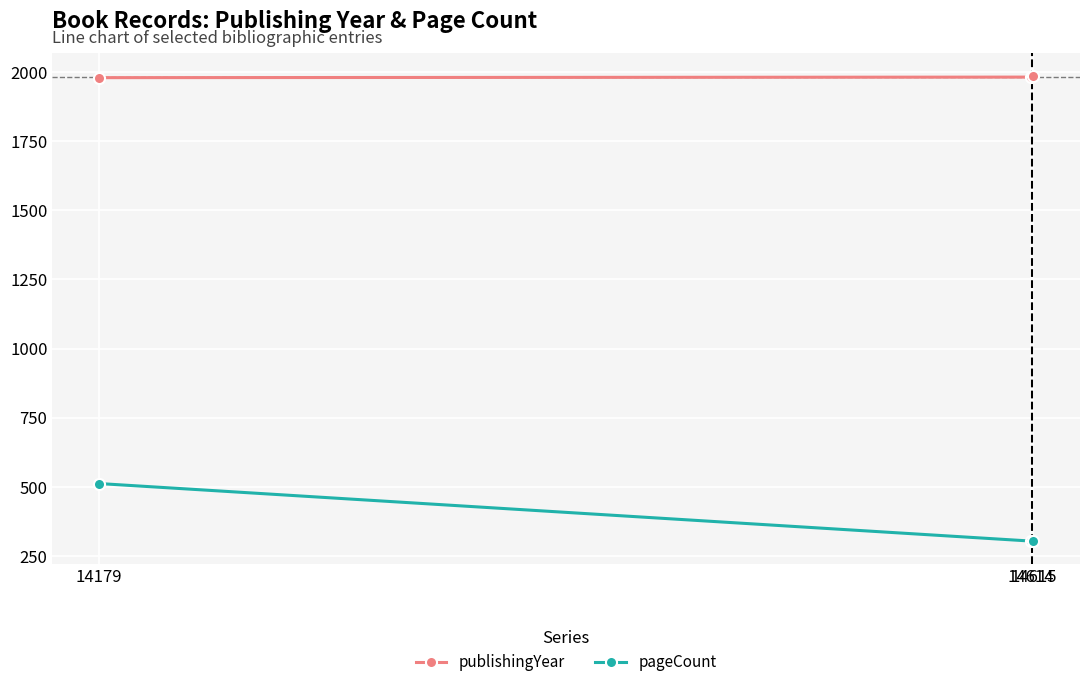

What is the value of the publishingYear point at the 3rd from the left?

1985